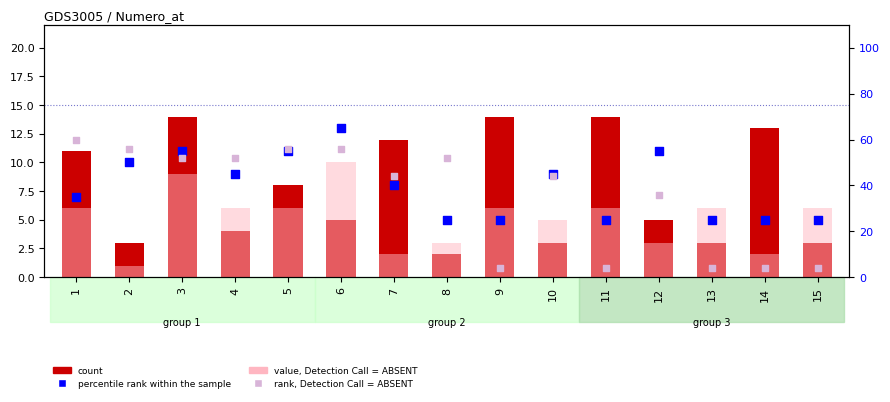

Which series has the largest Y range (max minus min)?

rank, Detection Call = ABSENT